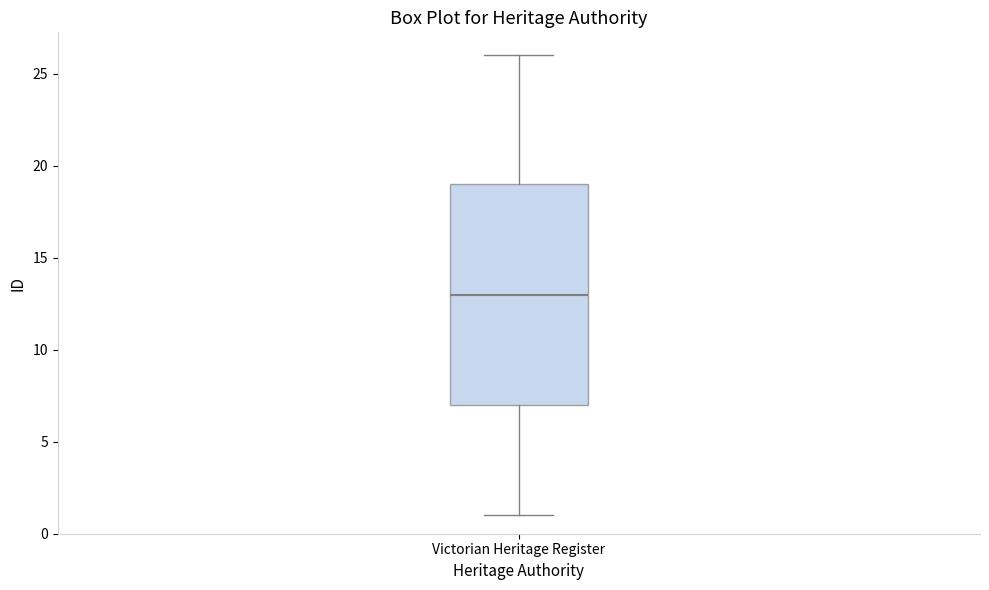

Where does the upper whisker of the box for Victorian Heritage Register end on the y-axis? The values are not printed on the chart, so give them approximately, as read against the axis.

26